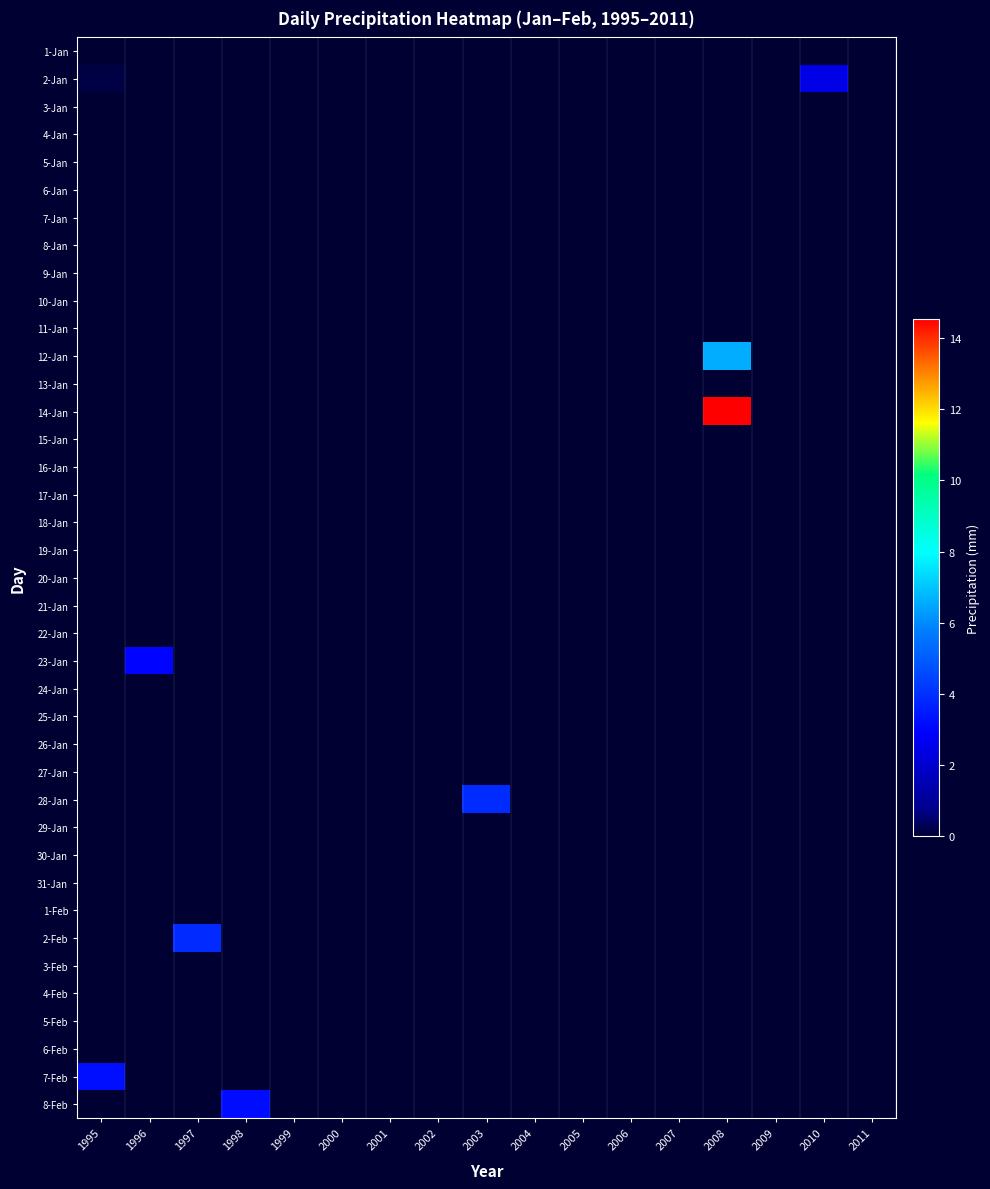

Reading right to left, list all the values displayed in this chart.

1-Jan: 2011=0.0	2010=0.0	2009=0.0	2008=0.0	2007=0.0	2006=0.0	2005=0.0	2004=0.0	2003=0.0	2002=0.0	2001=0.0	2000=0.0	1999=0.0	1998=0.0	1997=0.0	1996=0.0	1995=0.0
2-Jan: 2011=0.0	2010=2.5	2009=0.0	2008=0.0	2007=0.0	2006=0.0	2005=0.0	2004=0.0	2003=0.0	2002=0.0	2001=0.0	2000=0.0	1999=0.0	1998=0.0	1997=0.0	1996=0.0	1995=0.2
3-Jan: 2011=0.0	2010=0.0	2009=0.0	2008=0.0	2007=0.0	2006=0.0	2005=0.0	2004=0.0	2003=0.0	2002=0.0	2001=0.0	2000=0.0	1999=0.0	1998=0.0	1997=0.0	1996=0.0	1995=0.0
4-Jan: 2011=0.0	2010=0.0	2009=0.0	2008=0.0	2007=0.0	2006=0.0	2005=0.0	2004=0.0	2003=0.0	2002=0.0	2001=0.0	2000=0.0	1999=0.0	1998=0.0	1997=0.0	1996=0.0	1995=0.0
5-Jan: 2011=0.0	2010=0.0	2009=0.0	2008=0.0	2007=0.0	2006=0.0	2005=0.0	2004=0.0	2003=0.0	2002=0.0	2001=0.0	2000=0.0	1999=0.0	1998=0.0	1997=0.0	1996=0.0	1995=0.0
6-Jan: 2011=0.0	2010=0.0	2009=0.0	2008=0.0	2007=0.0	2006=0.0	2005=0.0	2004=0.0	2003=0.0	2002=0.0	2001=0.0	2000=0.0	1999=0.0	1998=0.0	1997=0.0	1996=0.0	1995=0.0
7-Jan: 2011=0.0	2010=0.0	2009=0.0	2008=0.0	2007=0.0	2006=0.0	2005=0.0	2004=0.0	2003=0.0	2002=0.0	2001=0.0	2000=0.0	1999=0.0	1998=0.0	1997=0.0	1996=0.0	1995=0.0
8-Jan: 2011=0.0	2010=0.0	2009=0.0	2008=0.0	2007=0.0	2006=0.0	2005=0.0	2004=0.0	2003=0.0	2002=0.0	2001=0.0	2000=0.0	1999=0.0	1998=0.0	1997=0.0	1996=0.0	1995=0.0
9-Jan: 2011=0.0	2010=0.0	2009=0.0	2008=0.0	2007=0.0	2006=0.0	2005=0.0	2004=0.0	2003=0.0	2002=0.0	2001=0.0	2000=0.0	1999=0.0	1998=0.0	1997=0.0	1996=0.0	1995=0.0
10-Jan: 2011=0.0	2010=0.0	2009=0.0	2008=0.0	2007=0.0	2006=0.0	2005=0.0	2004=0.0	2003=0.0	2002=0.0	2001=0.0	2000=0.0	1999=0.0	1998=0.0	1997=0.0	1996=0.0	1995=0.0
11-Jan: 2011=0.0	2010=0.0	2009=0.0	2008=0.0	2007=0.0	2006=0.0	2005=0.0	2004=0.0	2003=0.0	2002=0.0	2001=0.0	2000=0.0	1999=0.0	1998=0.0	1997=0.0	1996=0.0	1995=0.0
12-Jan: 2011=0.0	2010=0.0	2009=0.0	2008=6.6	2007=0.0	2006=0.0	2005=0.0	2004=0.0	2003=0.0	2002=0.0	2001=0.0	2000=0.0	1999=0.0	1998=0.0	1997=0.0	1996=0.0	1995=0.0
13-Jan: 2011=0.0	2010=0.0	2009=0.0	2008=0.0	2007=0.0	2006=0.0	2005=0.0	2004=0.0	2003=0.0	2002=0.0	2001=0.0	2000=0.0	1999=0.0	1998=0.0	1997=0.0	1996=0.0	1995=0.0
14-Jan: 2011=0.0	2010=0.0	2009=0.0	2008=14.5	2007=0.0	2006=0.0	2005=0.0	2004=0.0	2003=0.0	2002=0.0	2001=0.0	2000=0.0	1999=0.0	1998=0.0	1997=0.0	1996=0.0	1995=0.0
15-Jan: 2011=0.0	2010=0.0	2009=0.0	2008=0.0	2007=0.0	2006=0.0	2005=0.0	2004=0.0	2003=0.0	2002=0.0	2001=0.0	2000=0.0	1999=0.0	1998=0.0	1997=0.0	1996=0.0	1995=0.0
16-Jan: 2011=0.0	2010=0.0	2009=0.0	2008=0.0	2007=0.0	2006=0.0	2005=0.0	2004=0.0	2003=0.0	2002=0.0	2001=0.0	2000=0.0	1999=0.0	1998=0.0	1997=0.0	1996=0.0	1995=0.0
17-Jan: 2011=0.0	2010=0.0	2009=0.0	2008=0.0	2007=0.0	2006=0.0	2005=0.0	2004=0.0	2003=0.0	2002=0.0	2001=0.0	2000=0.0	1999=0.0	1998=0.0	1997=0.0	1996=0.0	1995=0.0
18-Jan: 2011=0.0	2010=0.0	2009=0.0	2008=0.0	2007=0.0	2006=0.0	2005=0.0	2004=0.0	2003=0.0	2002=0.0	2001=0.0	2000=0.0	1999=0.0	1998=0.0	1997=0.0	1996=0.0	1995=0.0
19-Jan: 2011=0.0	2010=0.0	2009=0.0	2008=0.0	2007=0.0	2006=0.0	2005=0.0	2004=0.0	2003=0.0	2002=0.0	2001=0.0	2000=0.0	1999=0.0	1998=0.0	1997=0.0	1996=0.0	1995=0.0
20-Jan: 2011=0.0	2010=0.0	2009=0.0	2008=0.0	2007=0.0	2006=0.0	2005=0.0	2004=0.0	2003=0.0	2002=0.0	2001=0.0	2000=0.0	1999=0.0	1998=0.0	1997=0.0	1996=0.0	1995=0.0
21-Jan: 2011=0.0	2010=0.0	2009=0.0	2008=0.0	2007=0.0	2006=0.0	2005=0.0	2004=0.0	2003=0.0	2002=0.0	2001=0.0	2000=0.0	1999=0.0	1998=0.0	1997=0.0	1996=0.0	1995=0.0
22-Jan: 2011=0.0	2010=0.0	2009=0.0	2008=0.0	2007=0.0	2006=0.0	2005=0.0	2004=0.0	2003=0.0	2002=0.0	2001=0.0	2000=0.0	1999=0.0	1998=0.0	1997=0.0	1996=0.0	1995=0.0
23-Jan: 2011=0.0	2010=0.0	2009=0.0	2008=0.0	2007=0.0	2006=0.0	2005=0.0	2004=0.0	2003=0.0	2002=0.0	2001=0.0	2000=0.0	1999=0.0	1998=0.0	1997=0.0	1996=3.0	1995=0.0
24-Jan: 2011=0.0	2010=0.0	2009=0.0	2008=0.0	2007=0.0	2006=0.0	2005=0.0	2004=0.0	2003=0.0	2002=0.0	2001=0.0	2000=0.0	1999=0.0	1998=0.0	1997=0.0	1996=0.0	1995=0.0
25-Jan: 2011=0.0	2010=0.0	2009=0.0	2008=0.0	2007=0.0	2006=0.0	2005=0.0	2004=0.0	2003=0.0	2002=0.0	2001=0.0	2000=0.0	1999=0.0	1998=0.0	1997=0.0	1996=0.0	1995=0.0
26-Jan: 2011=0.0	2010=0.0	2009=0.0	2008=0.0	2007=0.0	2006=0.0	2005=0.0	2004=0.0	2003=0.0	2002=0.0	2001=0.0	2000=0.0	1999=0.0	1998=0.0	1997=0.0	1996=0.0	1995=0.0
27-Jan: 2011=0.0	2010=0.0	2009=0.0	2008=0.0	2007=0.0	2006=0.0	2005=0.0	2004=0.0	2003=0.0	2002=0.0	2001=0.0	2000=0.0	1999=0.0	1998=0.0	1997=0.0	1996=0.0	1995=0.0
28-Jan: 2011=0.0	2010=0.0	2009=0.0	2008=0.0	2007=0.0	2006=0.0	2005=0.0	2004=0.0	2003=3.9	2002=0.0	2001=0.0	2000=0.0	1999=0.0	1998=0.0	1997=0.0	1996=0.0	1995=0.0
29-Jan: 2011=0.0	2010=0.0	2009=0.0	2008=0.0	2007=0.0	2006=0.0	2005=0.0	2004=0.0	2003=0.0	2002=0.0	2001=0.0	2000=0.0	1999=0.0	1998=0.0	1997=0.0	1996=0.0	1995=0.0
30-Jan: 2011=0.0	2010=0.0	2009=0.0	2008=0.0	2007=0.0	2006=0.0	2005=0.0	2004=0.0	2003=0.0	2002=0.0	2001=0.0	2000=0.0	1999=0.0	1998=0.0	1997=0.0	1996=0.0	1995=0.0
31-Jan: 2011=0.0	2010=0.0	2009=0.0	2008=0.0	2007=0.0	2006=0.0	2005=0.0	2004=0.0	2003=0.0	2002=0.0	2001=0.0	2000=0.0	1999=0.0	1998=0.0	1997=0.0	1996=0.0	1995=0.0
1-Feb: 2011=0.0	2010=0.0	2009=0.0	2008=0.0	2007=0.0	2006=0.0	2005=0.0	2004=0.0	2003=0.0	2002=0.0	2001=0.0	2000=0.0	1999=0.0	1998=0.0	1997=0.0	1996=0.0	1995=0.0
2-Feb: 2011=0.0	2010=0.0	2009=0.0	2008=0.0	2007=0.0	2006=0.0	2005=0.0	2004=0.0	2003=0.0	2002=0.0	2001=0.0	2000=0.0	1999=0.0	1998=0.0	1997=3.9	1996=0.0	1995=0.0
3-Feb: 2011=0.0	2010=0.0	2009=0.0	2008=0.0	2007=0.0	2006=0.0	2005=0.0	2004=0.0	2003=0.0	2002=0.0	2001=0.0	2000=0.0	1999=0.0	1998=0.0	1997=0.0	1996=0.0	1995=0.0
4-Feb: 2011=0.0	2010=0.0	2009=0.0	2008=0.0	2007=0.0	2006=0.0	2005=0.0	2004=0.0	2003=0.0	2002=0.0	2001=0.0	2000=0.0	1999=0.0	1998=0.0	1997=0.0	1996=0.0	1995=0.0
5-Feb: 2011=0.0	2010=0.0	2009=0.0	2008=0.0	2007=0.0	2006=0.0	2005=0.0	2004=0.0	2003=0.0	2002=0.0	2001=0.0	2000=0.0	1999=0.0	1998=0.0	1997=0.0	1996=0.0	1995=0.0
6-Feb: 2011=0.0	2010=0.0	2009=0.0	2008=0.0	2007=0.0	2006=0.0	2005=0.0	2004=0.0	2003=0.0	2002=0.0	2001=0.0	2000=0.0	1999=0.0	1998=0.0	1997=0.0	1996=0.0	1995=0.0
7-Feb: 2011=0.0	2010=0.0	2009=0.0	2008=0.0	2007=0.0	2006=0.0	2005=0.0	2004=0.0	2003=0.0	2002=0.0	2001=0.0	2000=0.0	1999=0.0	1998=0.0	1997=0.0	1996=0.0	1995=3.2
8-Feb: 2011=0.0	2010=0.0	2009=0.0	2008=0.0	2007=0.0	2006=0.0	2005=0.0	2004=0.0	2003=0.0	2002=0.0	2001=0.0	2000=0.0	1999=0.0	1998=3.2	1997=0.0	1996=0.0	1995=0.0